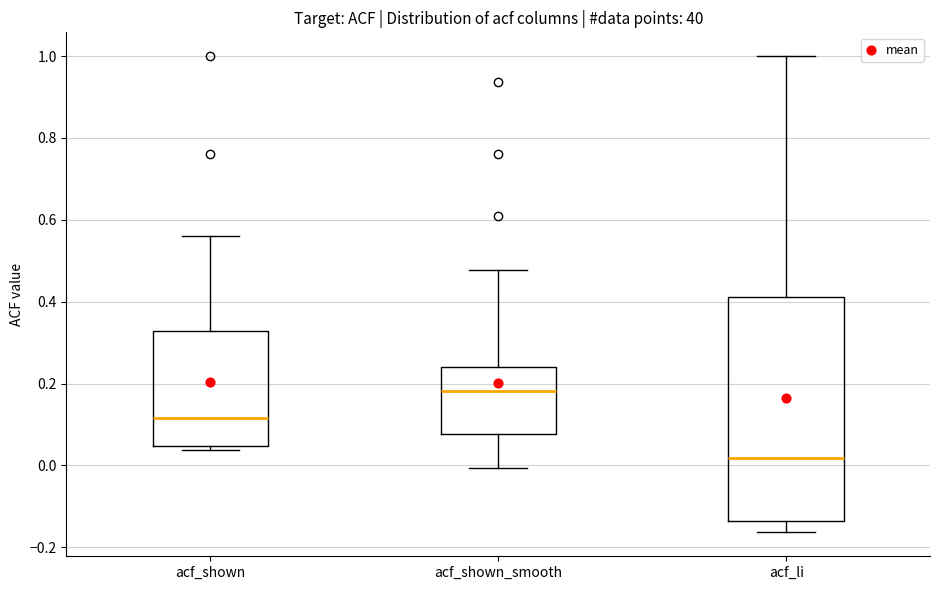

Which box has the highest median line?

acf_shown_smooth